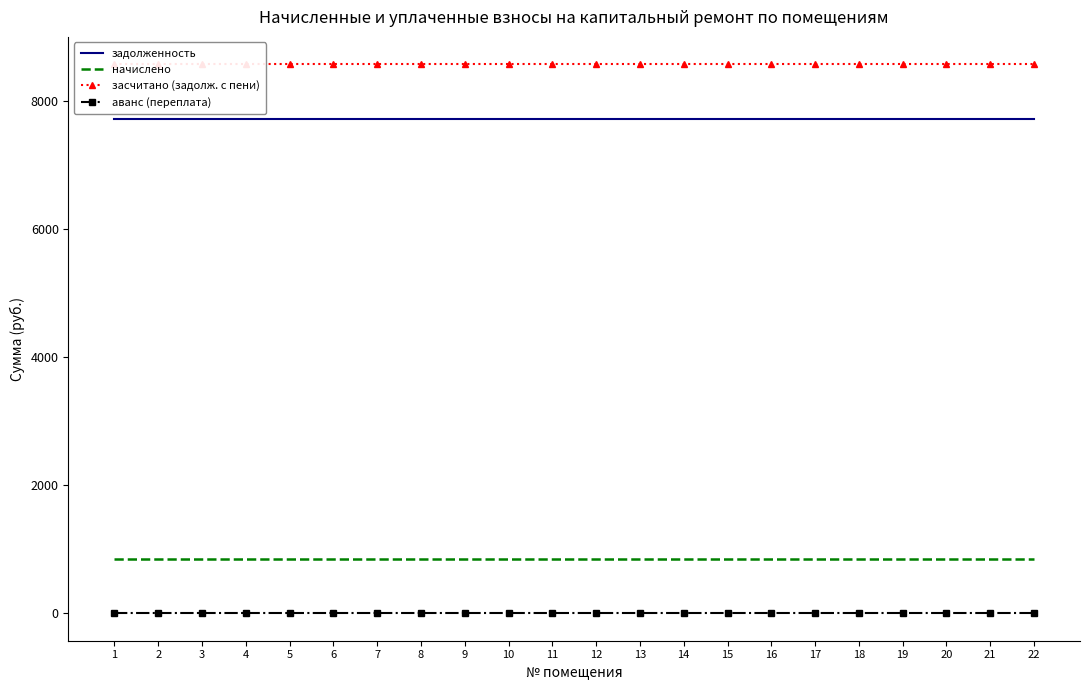

At which label is засчитано (задолж. с пени) closest to 8572?

1